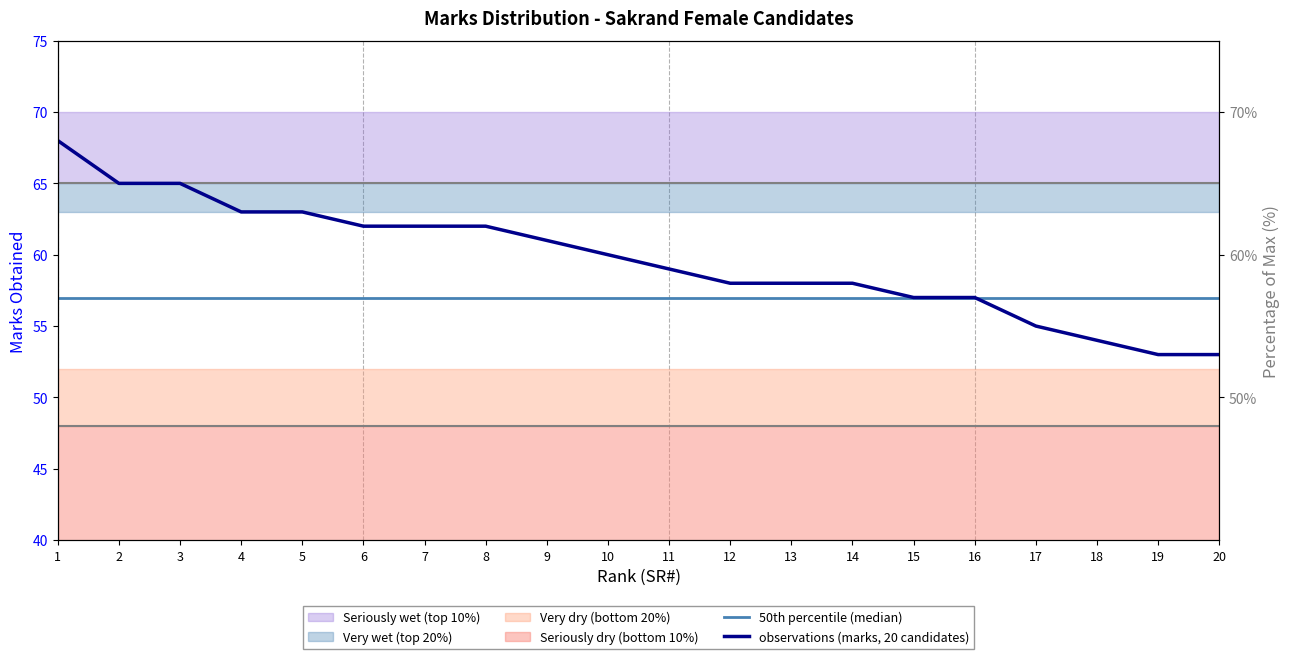

Rank the series at 9 from highest to lowest value.

observations (marks, 20 candidates), 50th percentile (median)